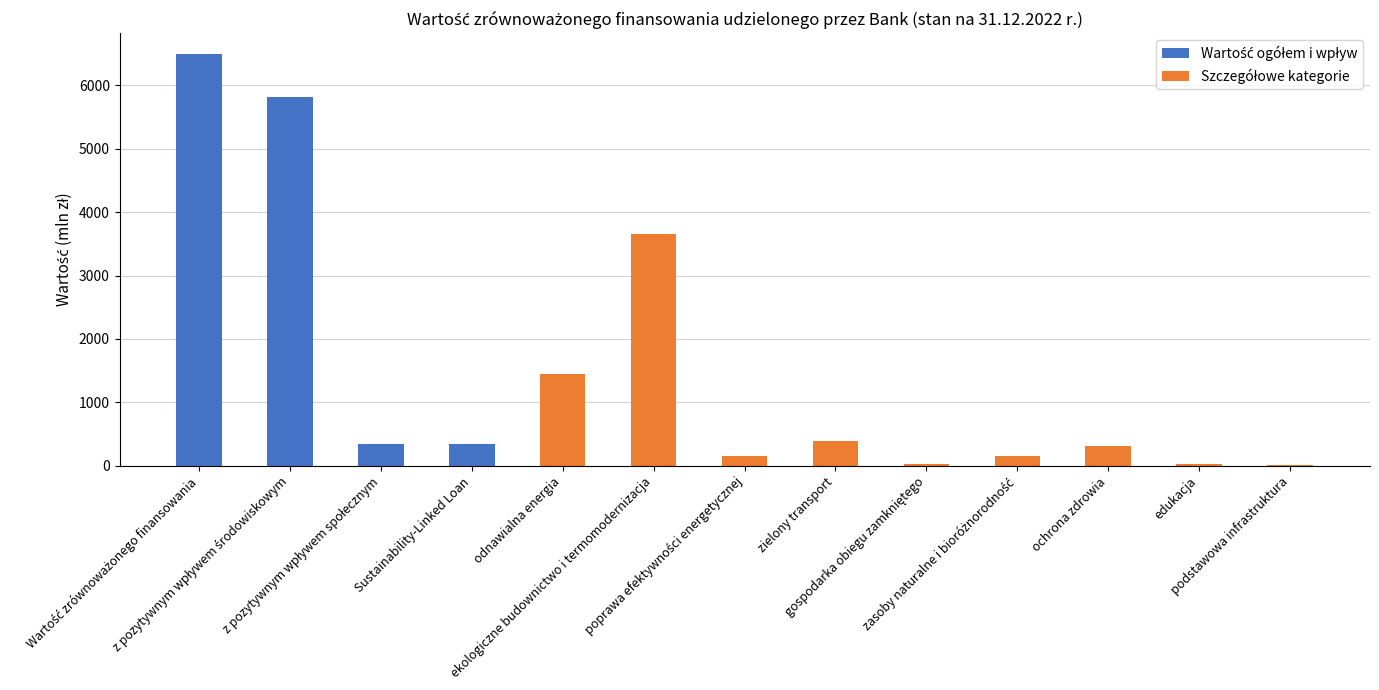

What is the ratio of the value at Sustainability-Linked Loan to the value at zasoby naturalne i bioróżnorodność?

2.3